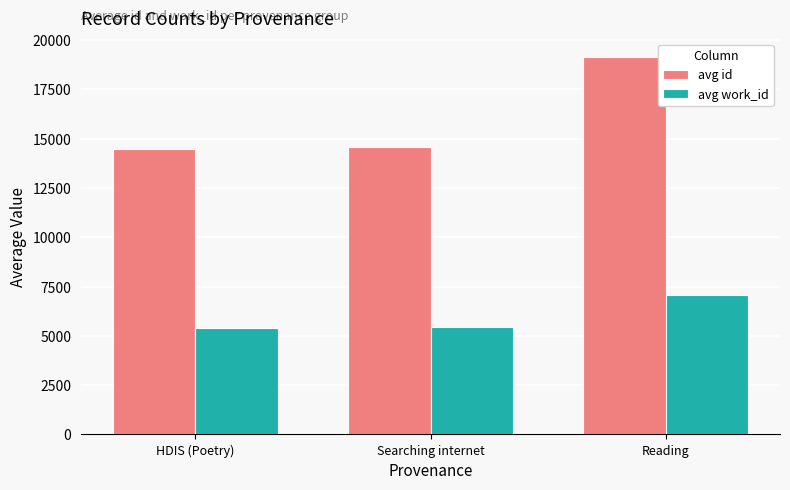

Which series has the widest spread of values?

avg id